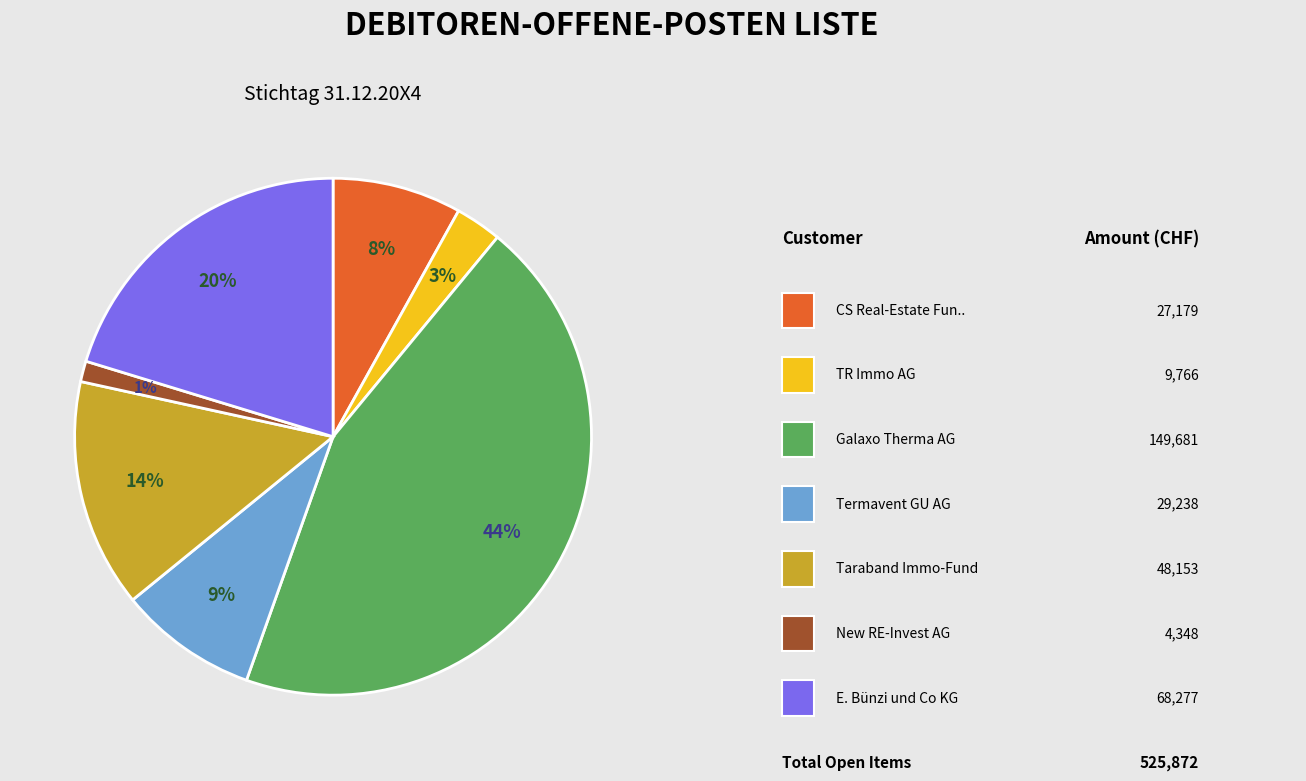

Is there a majority slice in this chart?

No